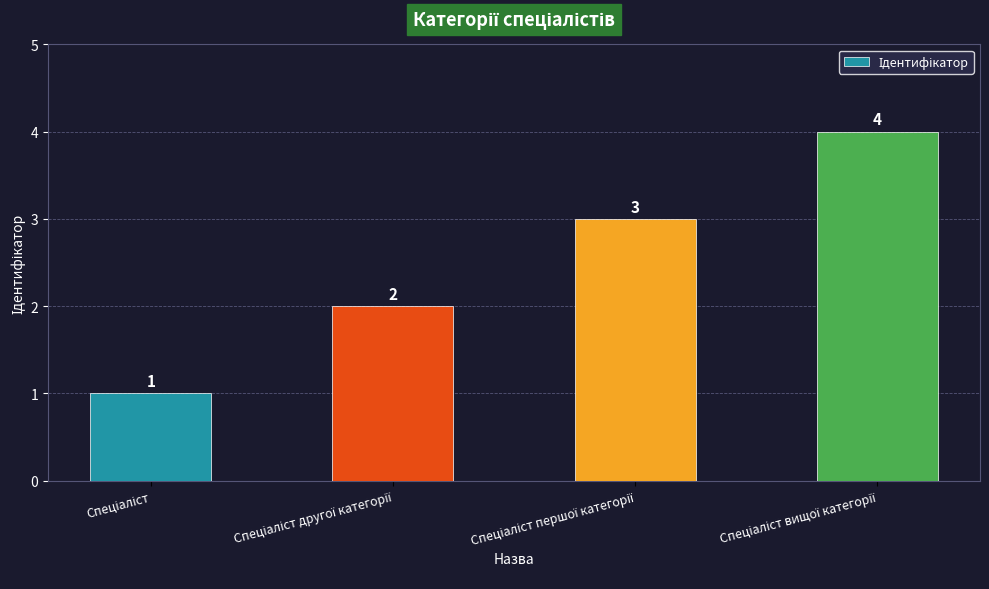

What is the smallest value displayed?

1